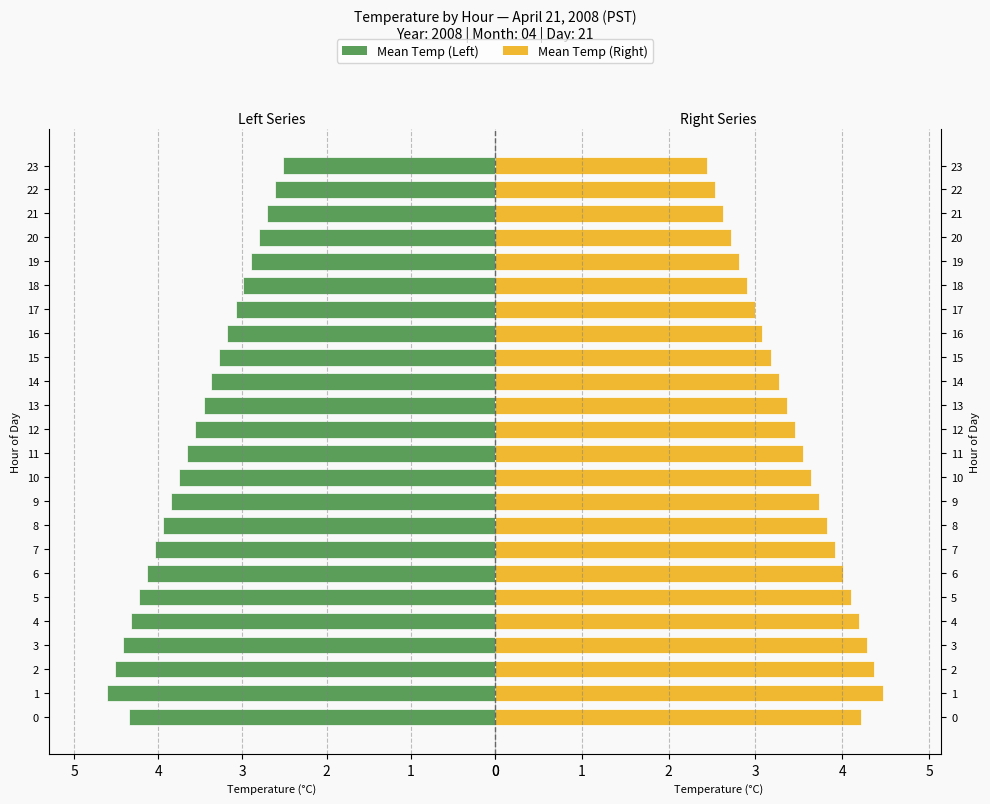

What value does the Mean Temp (Left) series have at 8?

3.9